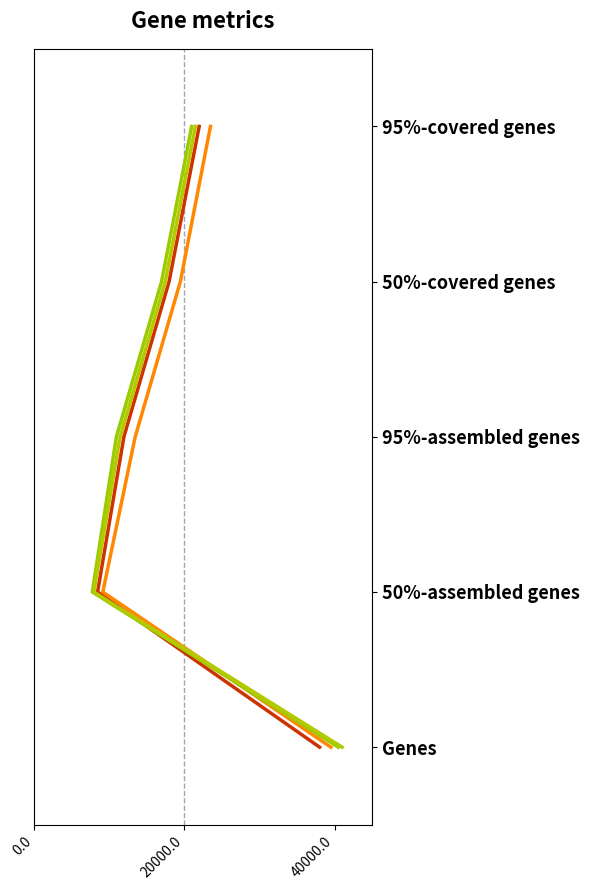

True or false: Assembly D and Assembly A cross at least once.

False